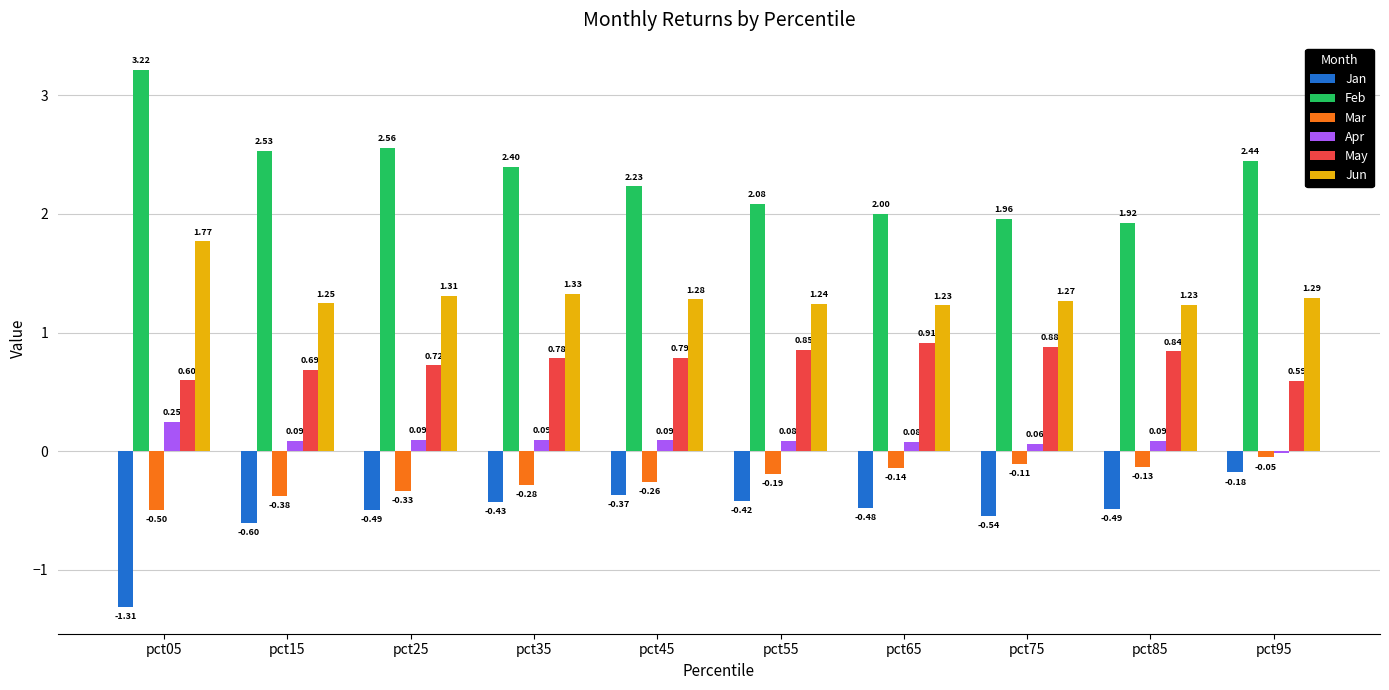

How many bars are there in each group?

6